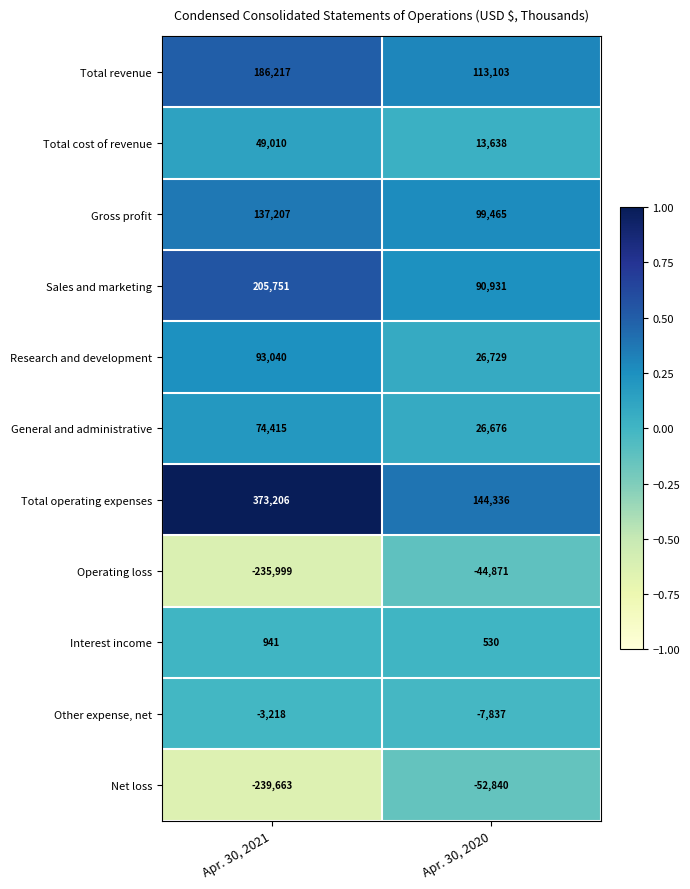

What is the spread (max minus min) of values at Apr. 30, 2020?

197176